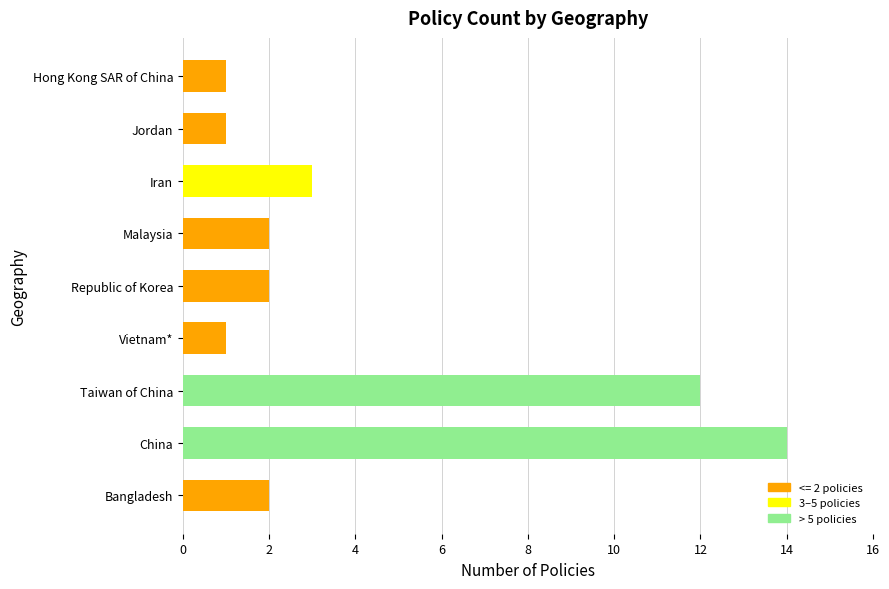

What is the sum of the values at Iran and Vietnam*?

4